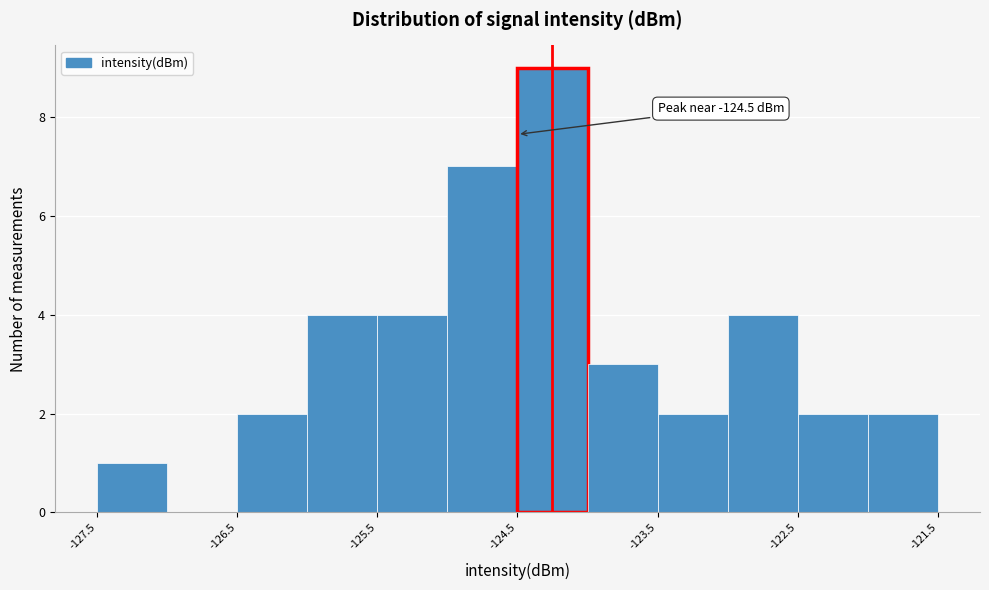

Which range on the x-axis has the tallest bar?

-124.5 to -124.0